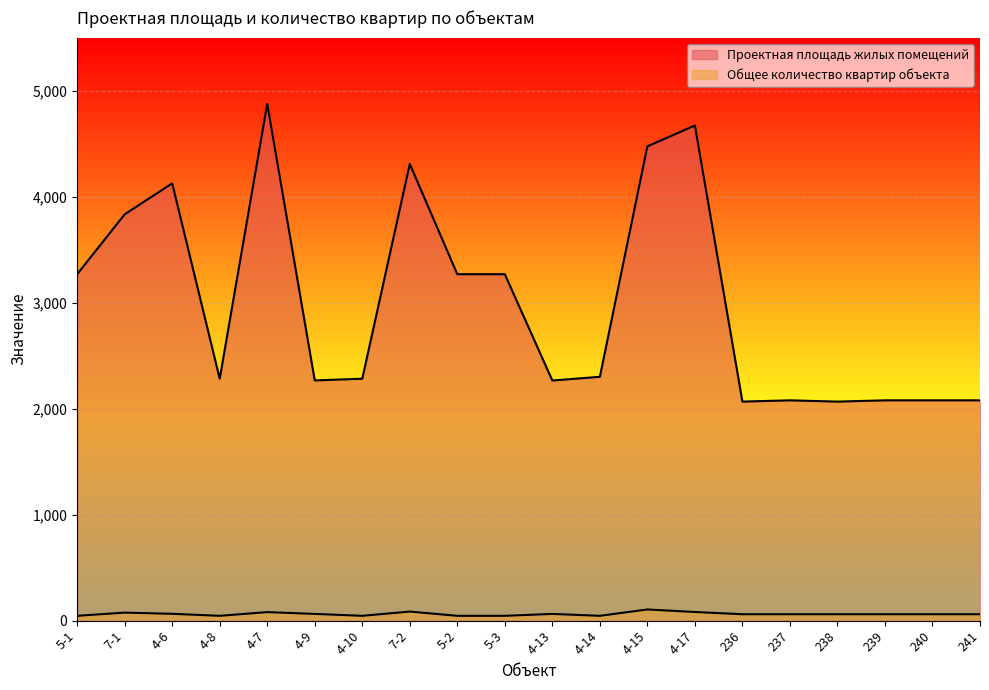

What is the lowest value of the Проектная площадь жилых помещений series?

2066